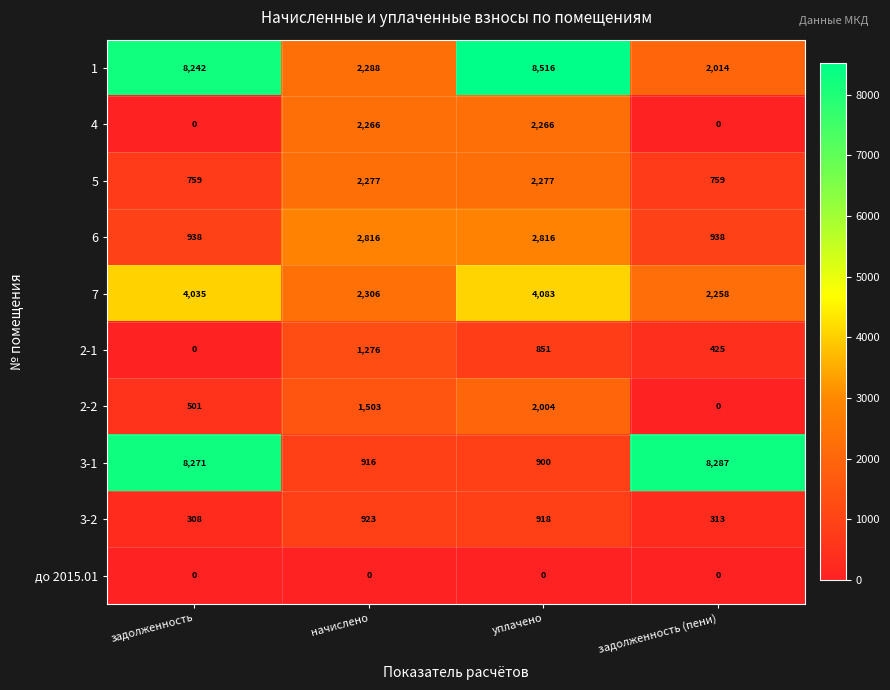

What is the sum of all 7 values?

12682